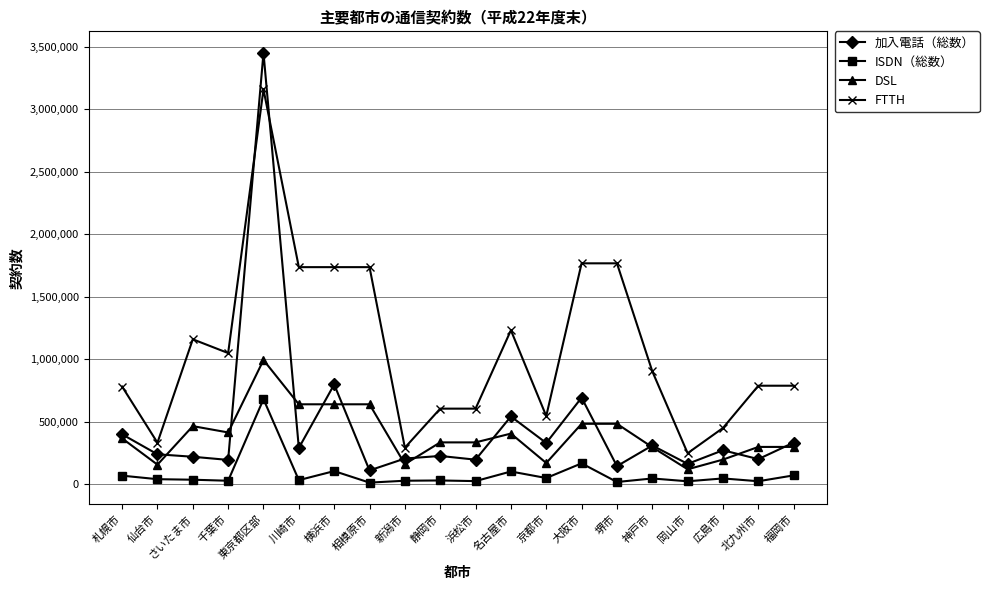

The 加入電話（総数） series shows 112507 at 相模原市. True or false?

True